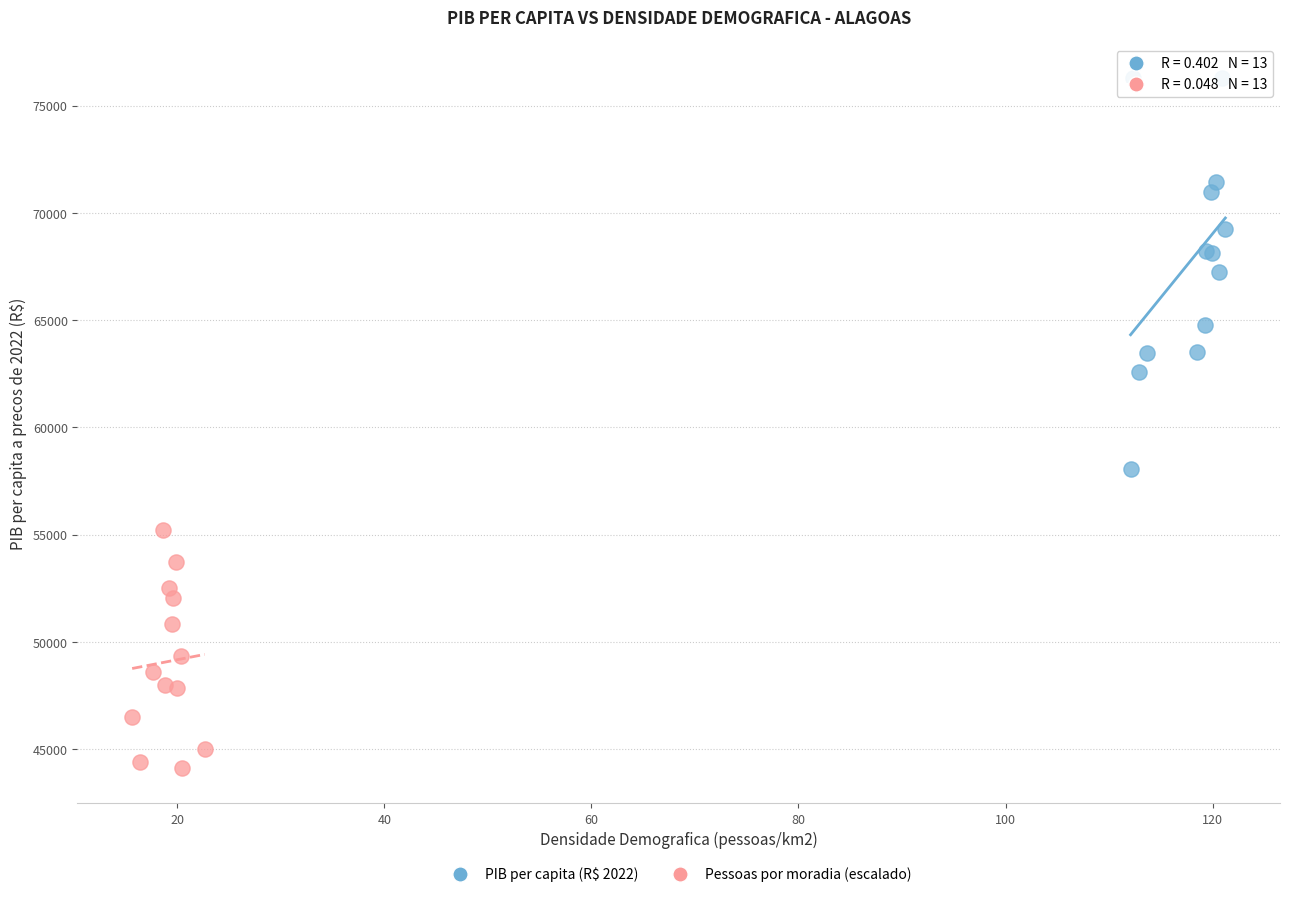

Which series has the largest Y range (max minus min)?

PIB per capita (R$ 2022)